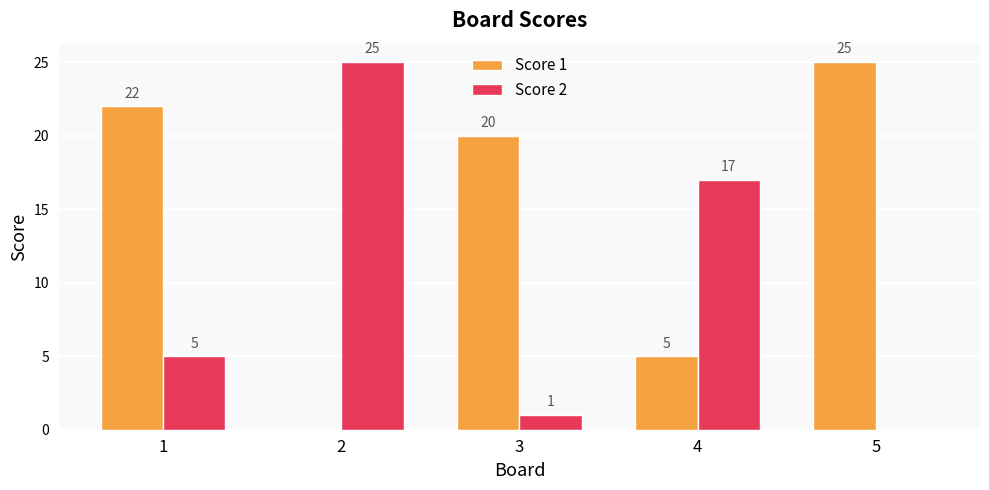

What is the maximum value for Score 2?

25